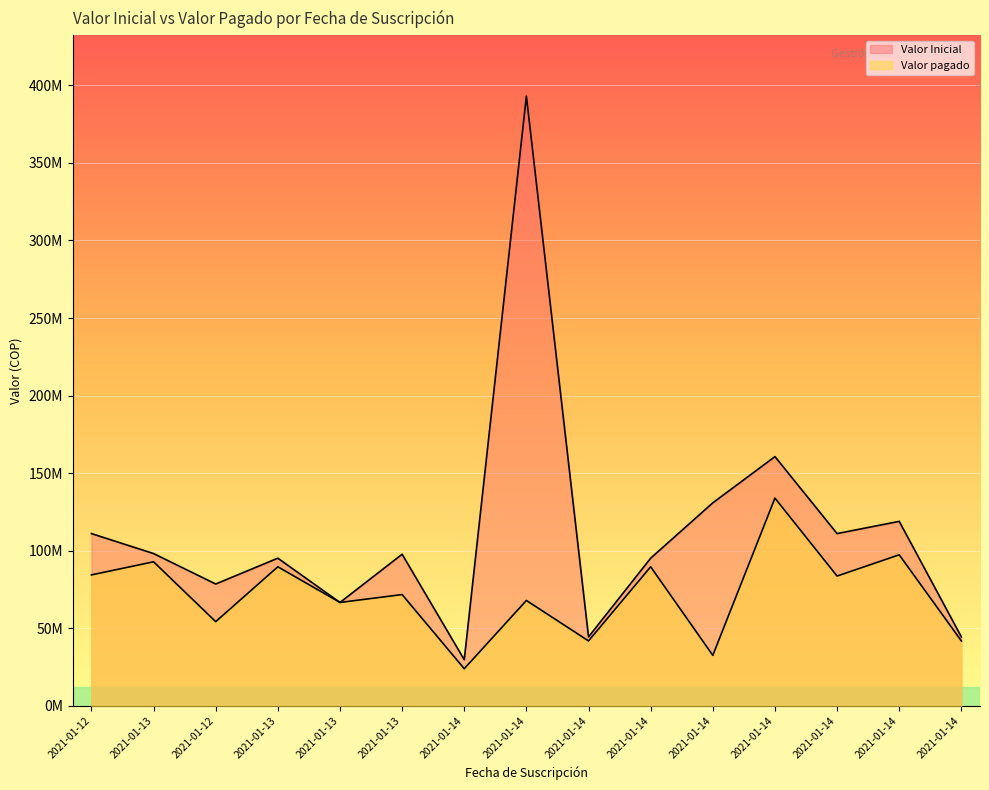

What is the value of the Valor Inicial point at the 1st from the left?

111024440